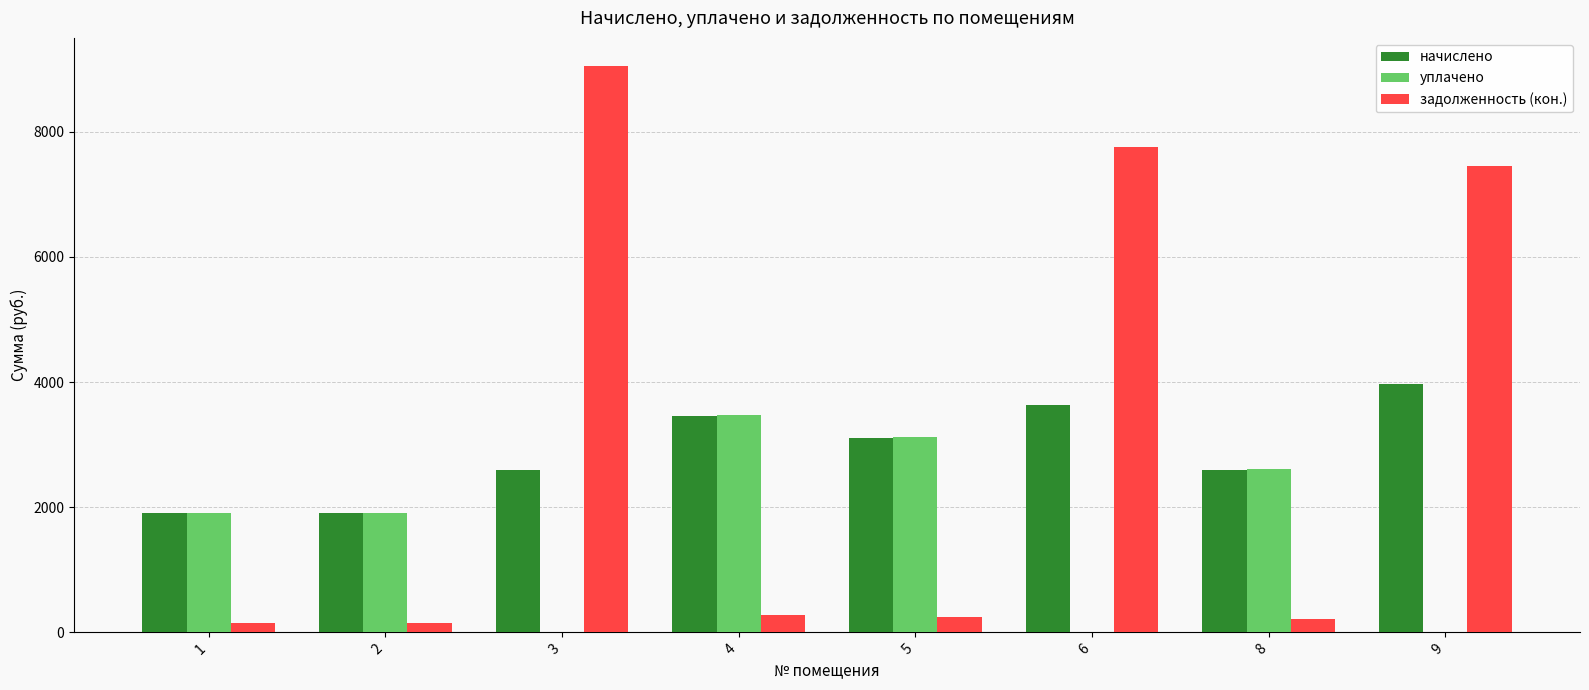

Does the chart contain stacked bars?

No